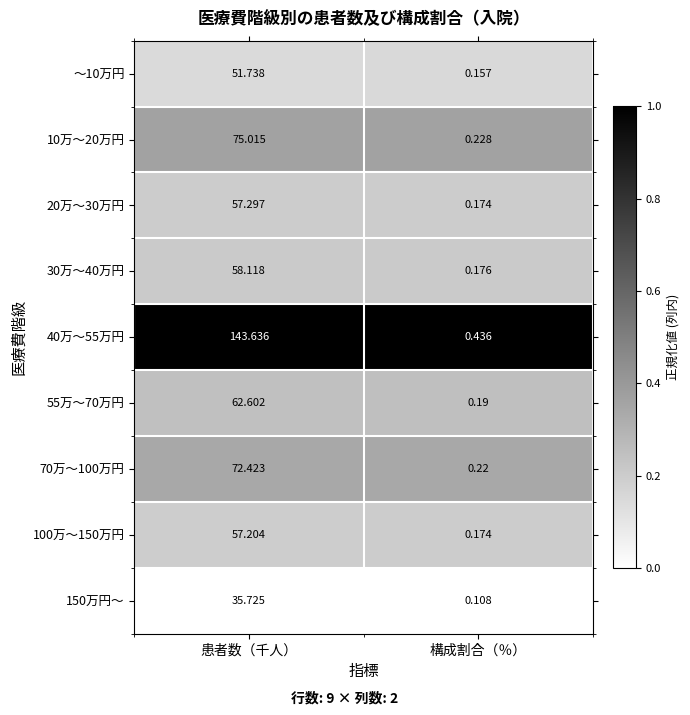

Where does the 10万～20万円 series first go above 75?

患者数（千人）